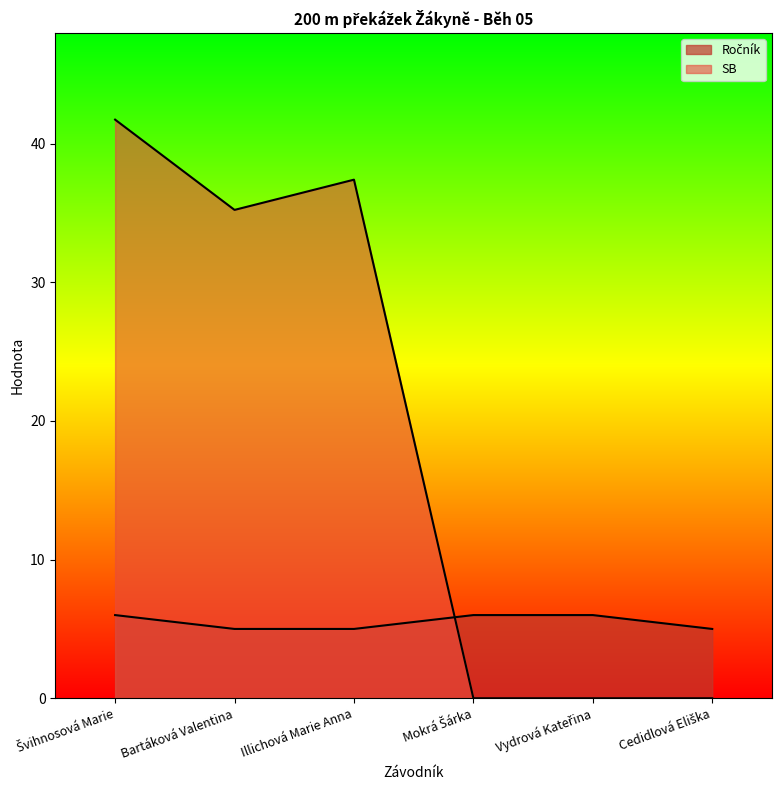

Reading right to left, extract all data points from this chart.

Ročník: Cedidlová Eliška=5.0	Vydrová Kateřina=6.0	Mokrá Šárka=6.0	Illichová Marie Anna=5.0	Bartáková Valentina=5.0	Švihnosová Marie=6.0
SB: Cedidlová Eliška=0.0	Vydrová Kateřina=0.0	Mokrá Šárka=0.0	Illichová Marie Anna=37.4	Bartáková Valentina=35.2	Švihnosová Marie=41.7